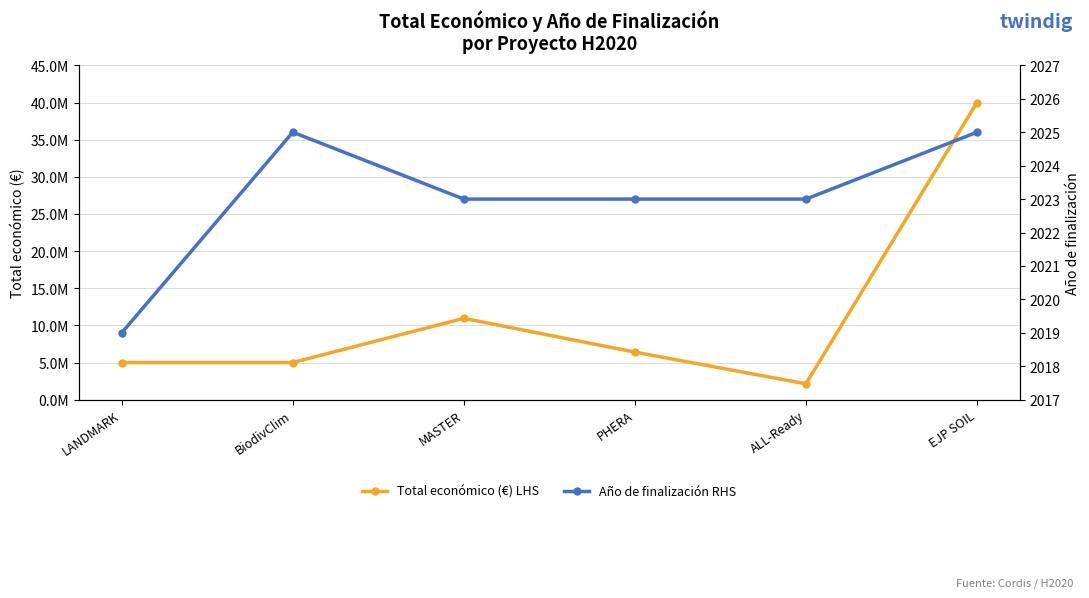

True or false: Año de finalización RHS and Total económico (€) LHS cross at least once.

False